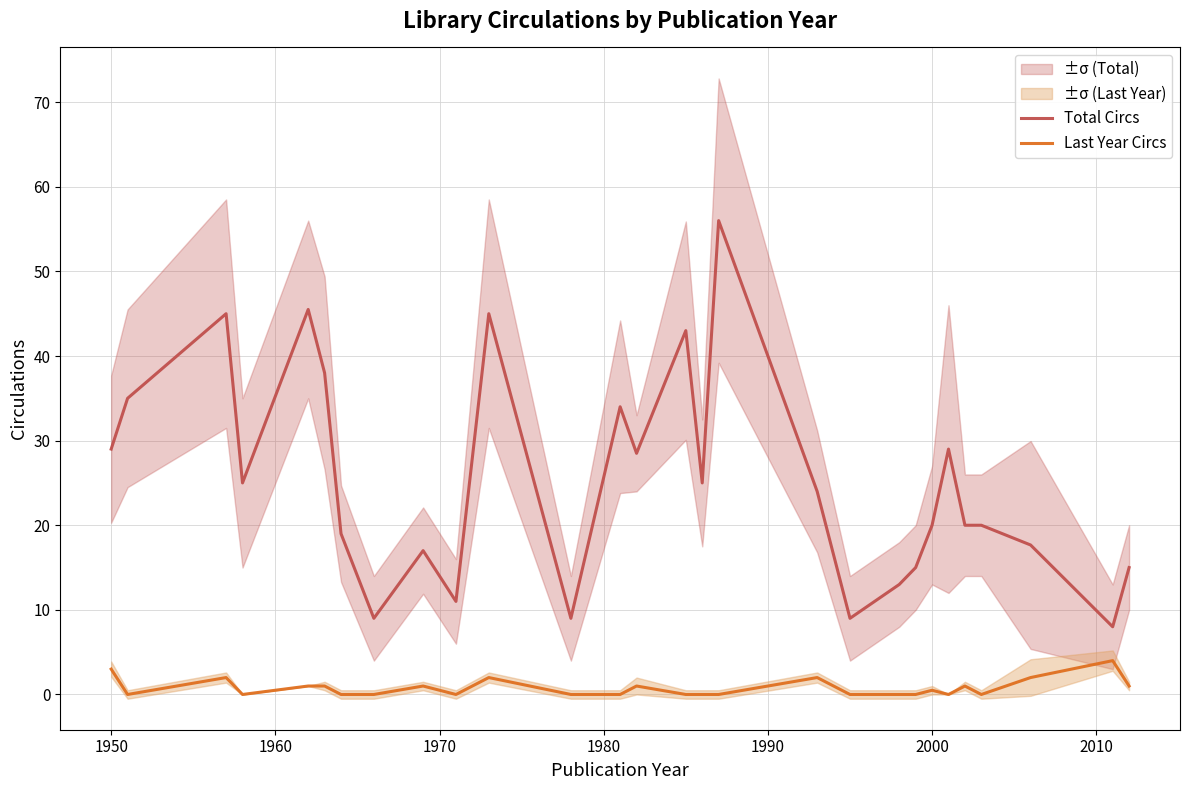

List the series in order of their overall mean, lowest first.

Last Year Circs, Total Circs